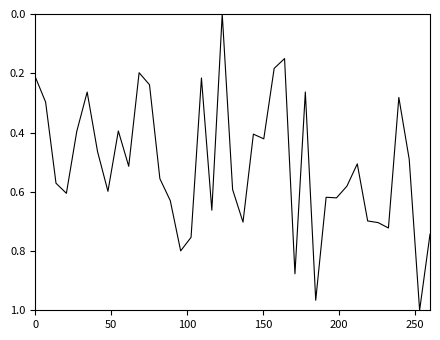

How many lines are shown in the chart?

1